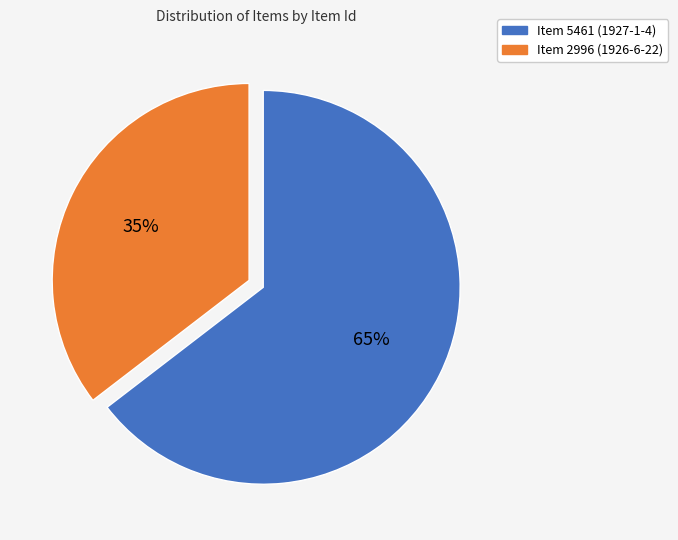

To the nearest percent, what percentage of the pie is Item 5461 (1927-1-4)?

65%